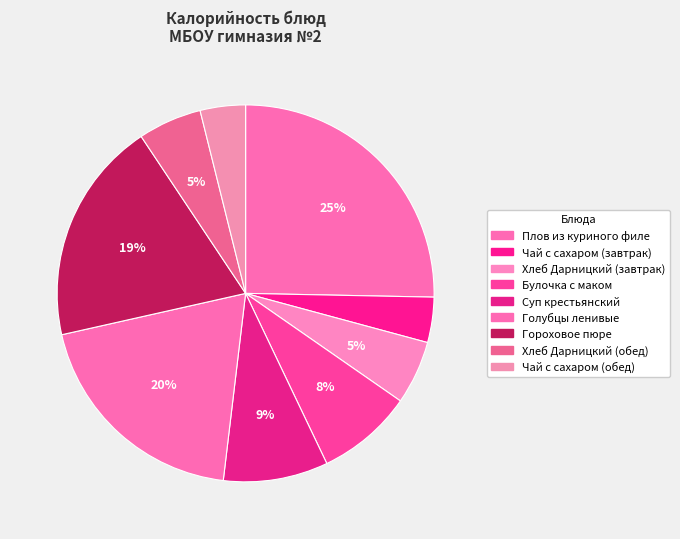

What is the smallest slice in the pie chart?

Чай с сахаром (завтрак)